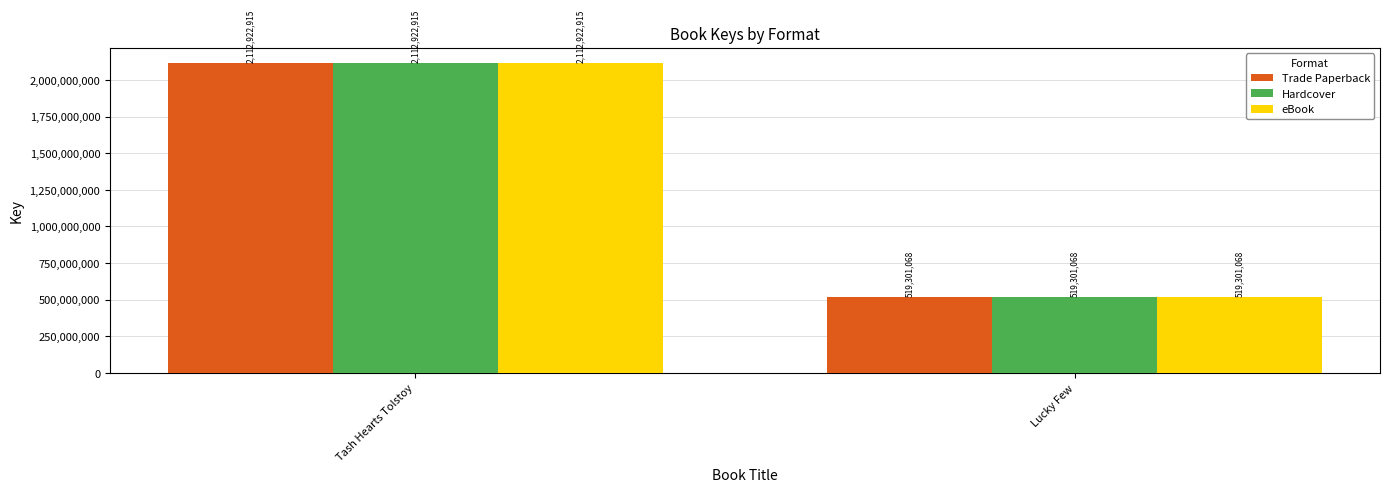

At which category is the sum across all series the highest?

Tash Hearts Tolstoy